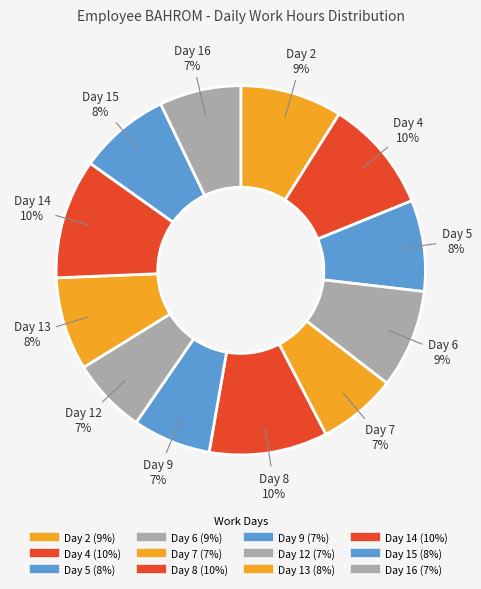

Rank the categories by value from highest to lowest.

Day 14, Day 8, Day 4, Day 2, Day 6, Day 13, Day 15, Day 5, Day 16, Day 7, Day 9, Day 12